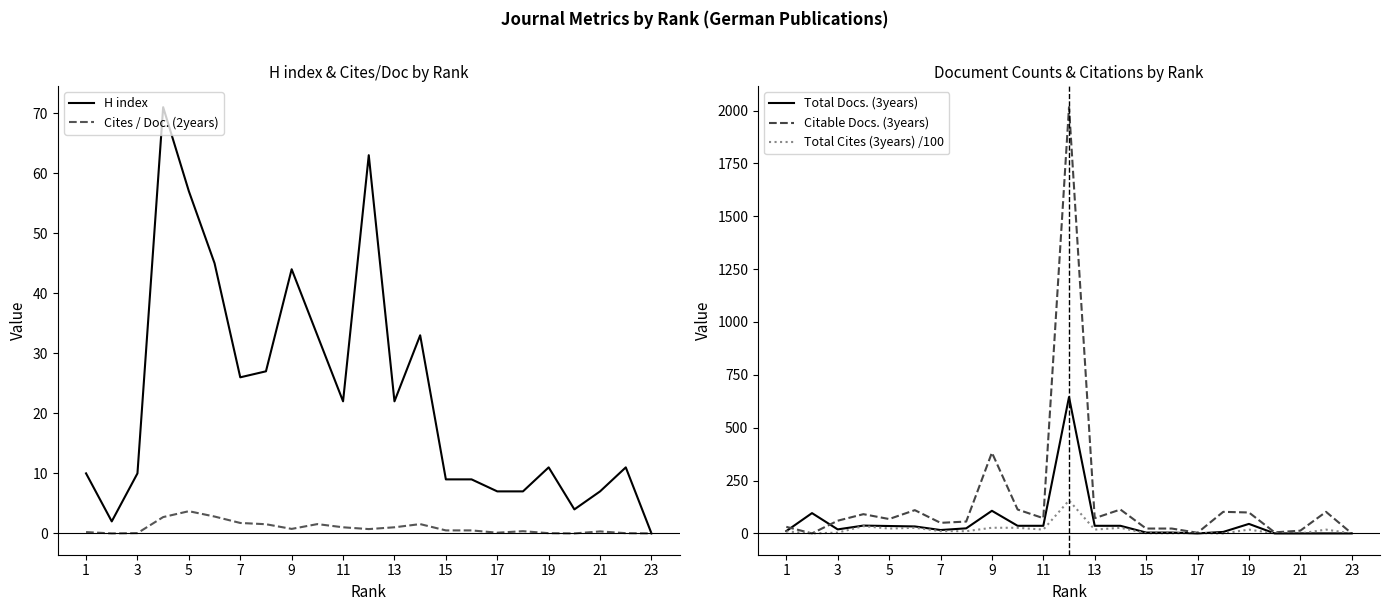

True or false: Cites / Doc. (2years) has a value of 0.0 at 23.

True